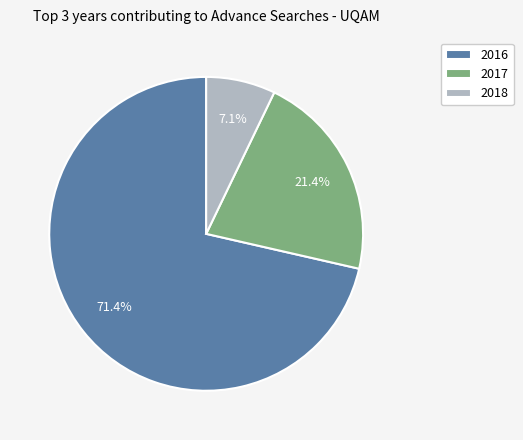

What is the largest slice in the pie chart?

2016